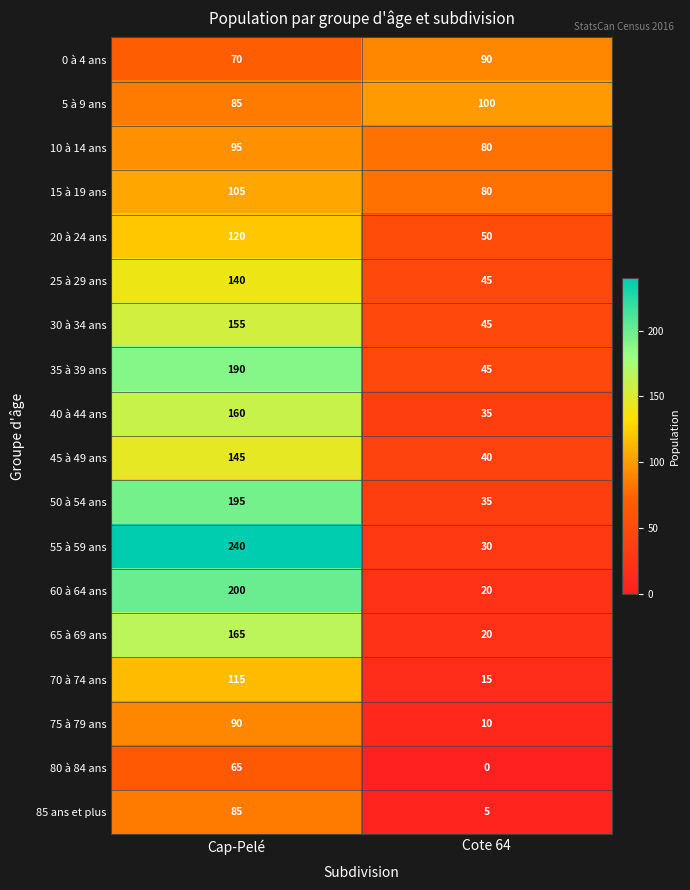

Count the number of data series in this chart.

18